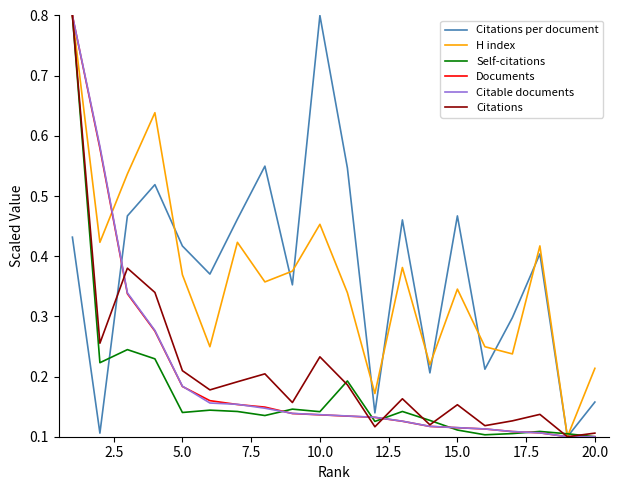

Which series has the largest total across all categories?

Citations per document